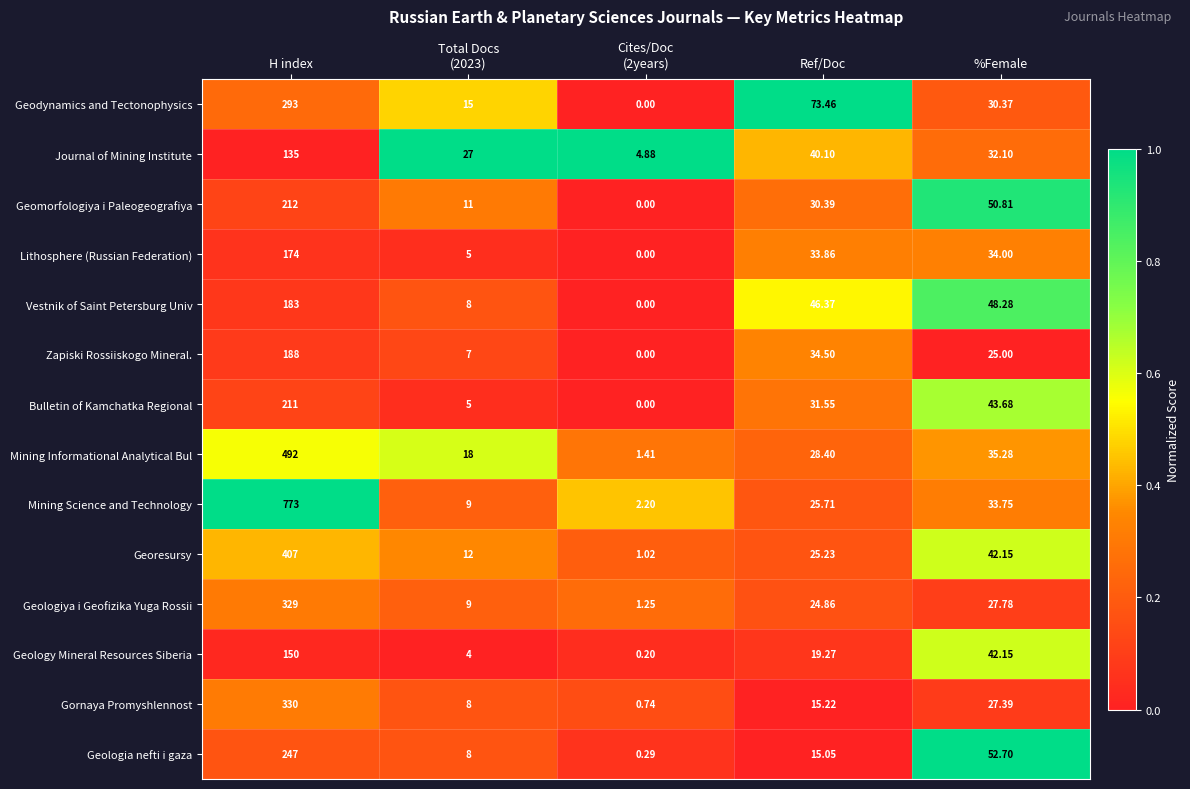

Which label corresponds to the largest value in the chart?

H index